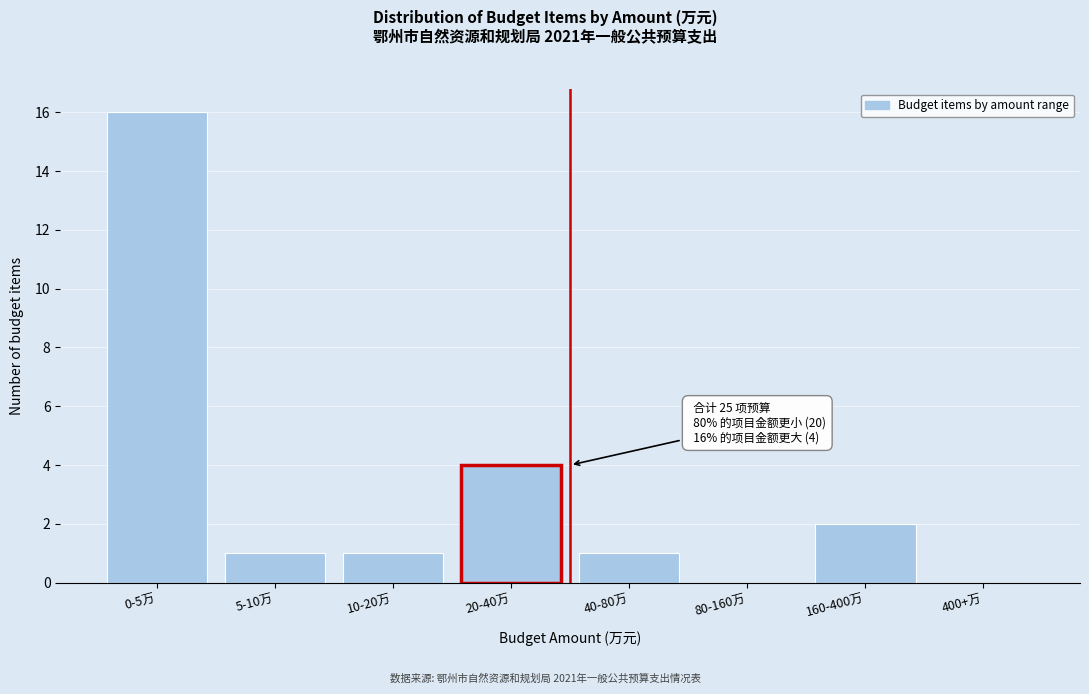

Reading left to right, extract all data points from this chart.

0-5万=16	5-10万=1	10-20万=1	20-40万=4	40-80万=1	80-160万=0	160-400万=2	400+万=0